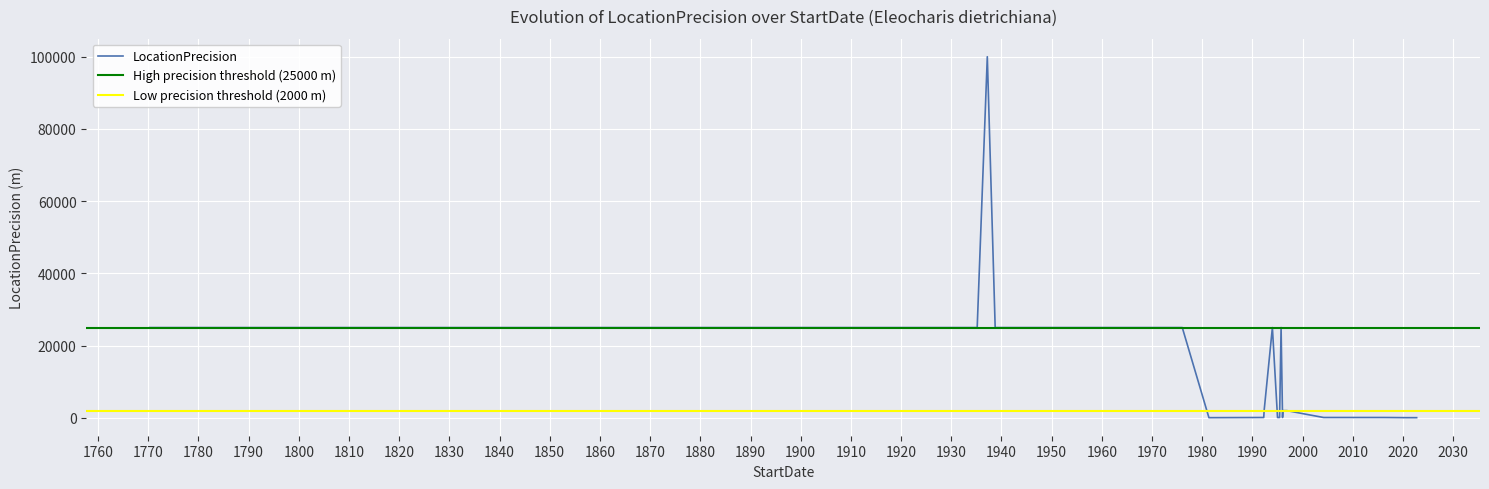

How many points are higher than both their immediate neighbors (excluding endpoints)?

3